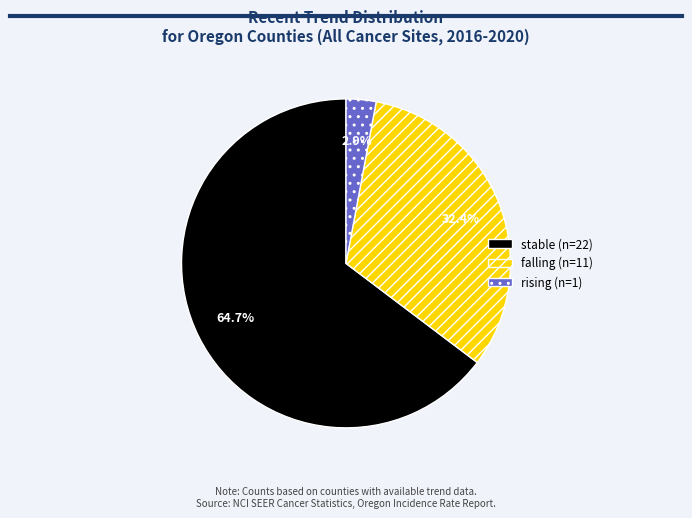

To the nearest percent, what is the average slice percentage?

33%